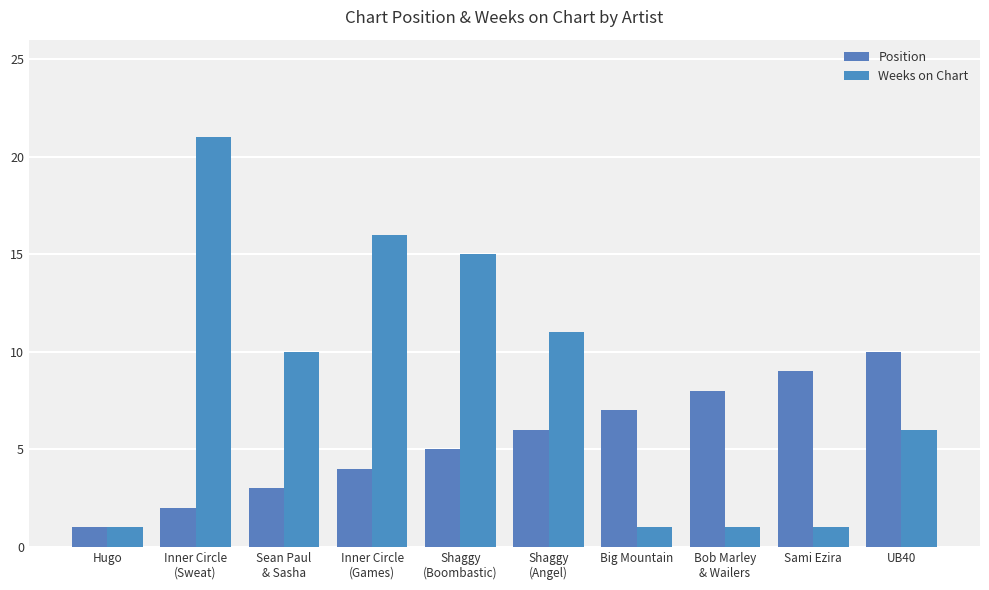

At Sean Paul
& Sasha, list the series in order from largest to smallest.

Weeks on Chart, Position